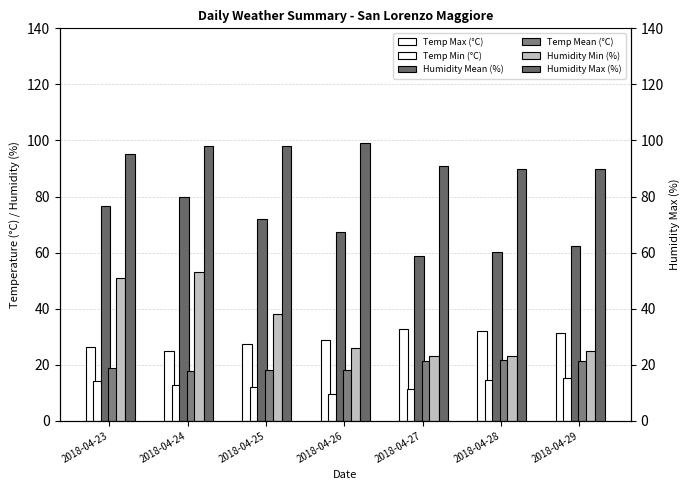

Where is Humidity Mean (%) nearest to the value 69?

2018-04-26